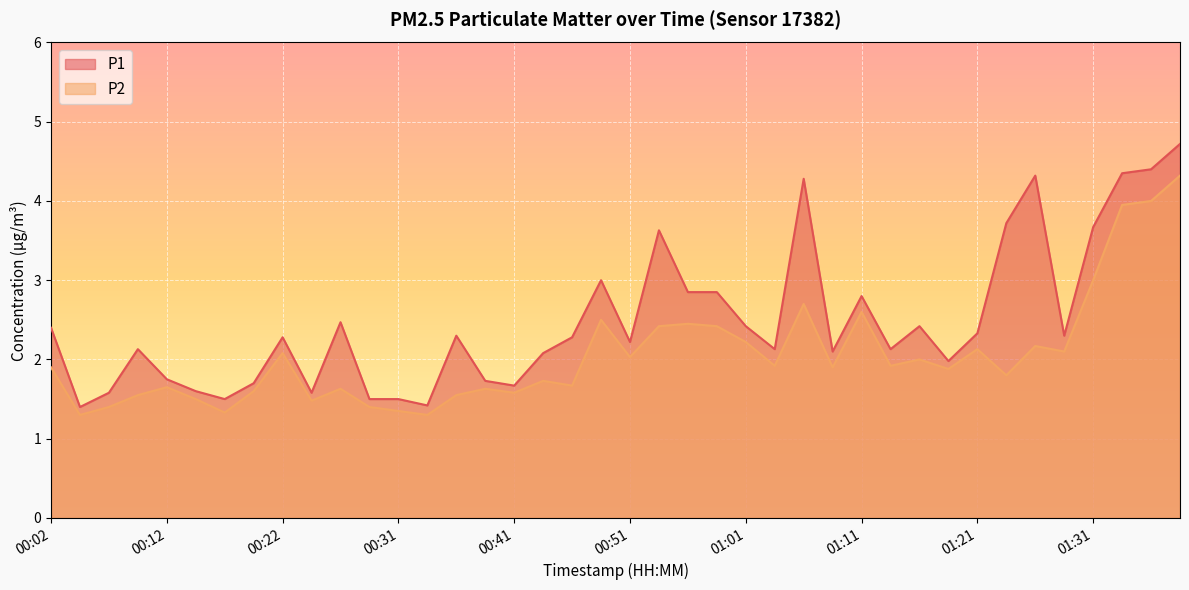

Does the chart display data point markers on the line(s)?

No